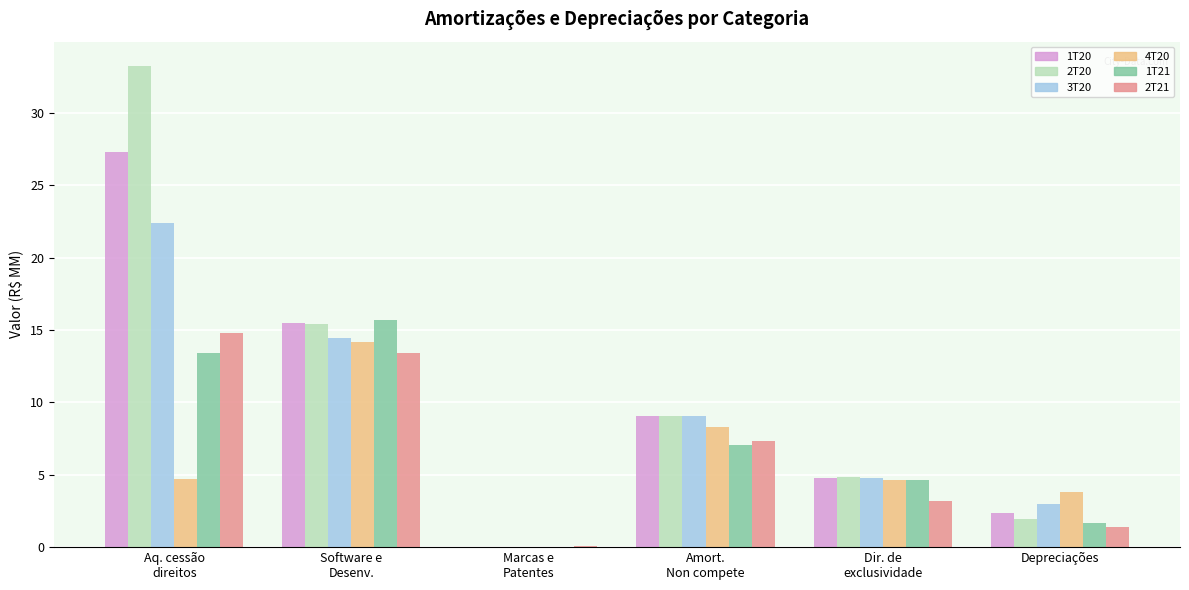

Which label corresponds to the largest value in the chart?

Aq. cessão
direitos